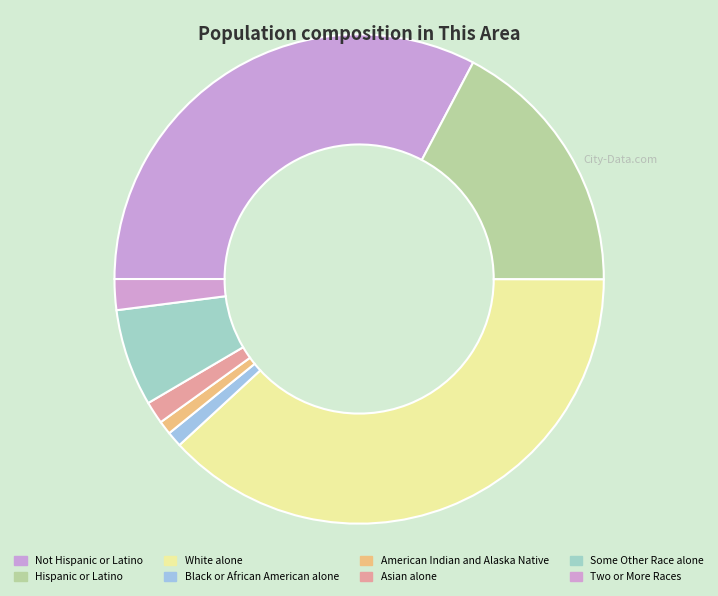

To the nearest percent, what portion does Hispanic or Latino represent?

17%